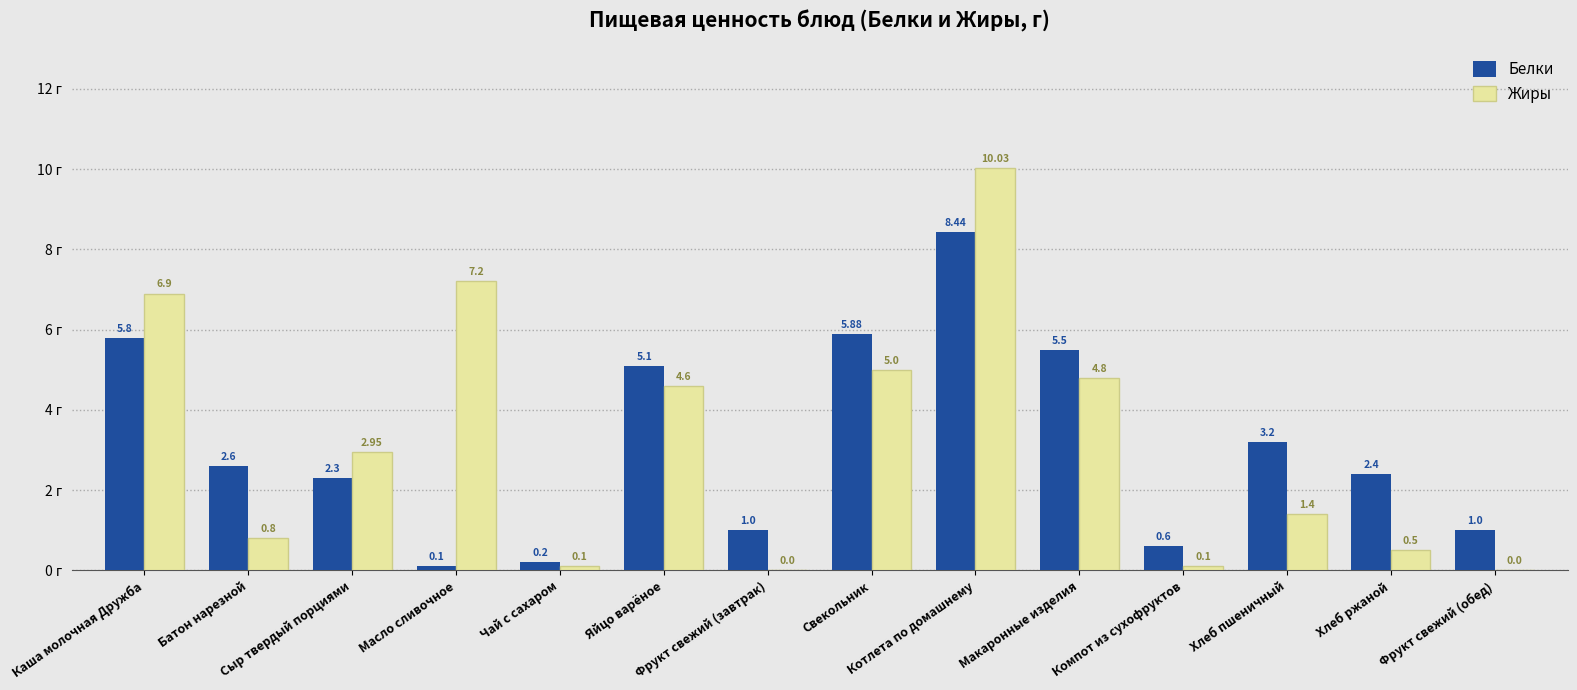

Which series has the largest total across all categories?

Жиры